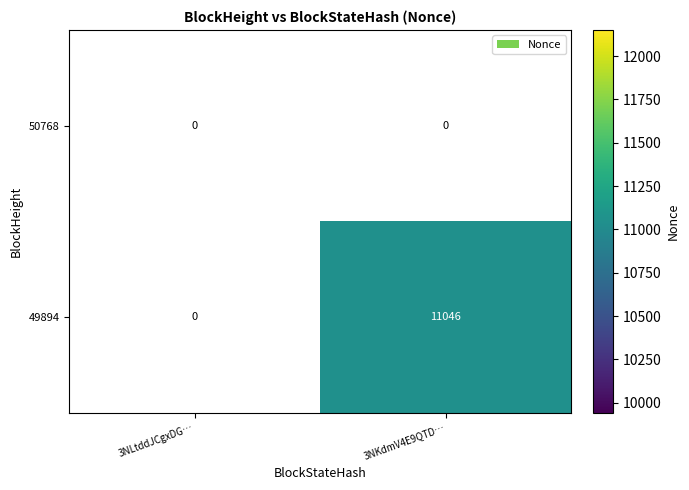

Which series has the largest total across all categories?

49894